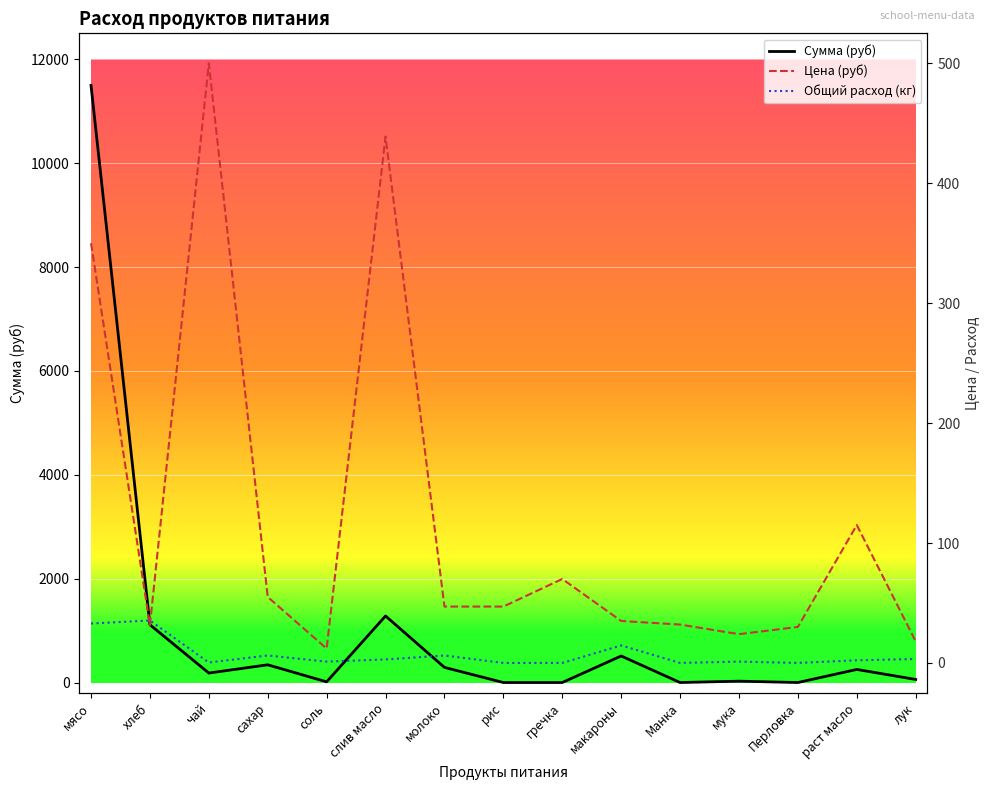

What is the difference between the Цена (руб) values at чай and Перловка?

470.0